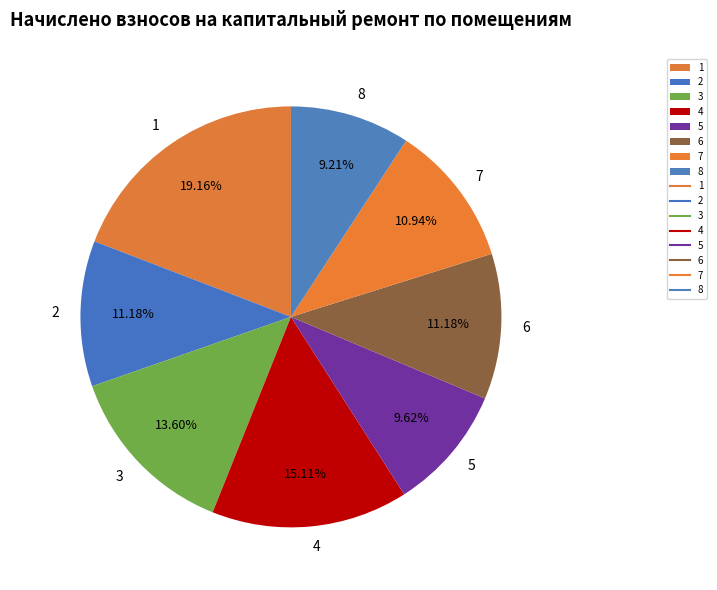

What portion of the pie excludes 5?

90.4%